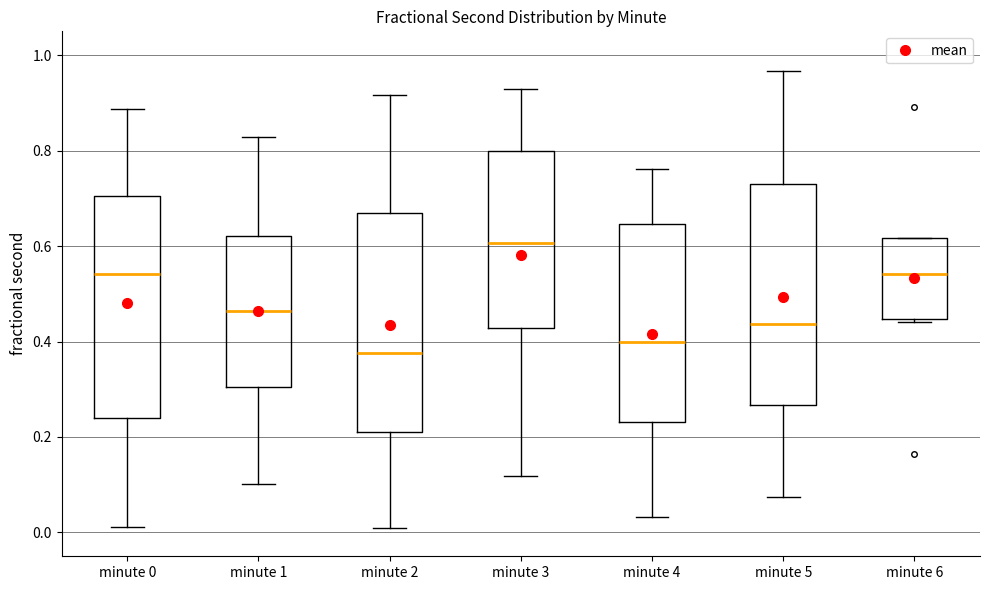

Reading left to right, read every box against the y-axis: the position of its median line, the range the box covers, and the ends of its whiskers. The values are not printed on the chart, so give them approximately, as read against the axis.

minute 0: median 0.54, box 0.24 to 0.70, whiskers 0.02 to 0.88
minute 1: median 0.46, box 0.30 to 0.62, whiskers 0.10 to 0.82
minute 2: median 0.38, box 0.22 to 0.68, whiskers 0.00 to 0.92
minute 3: median 0.60, box 0.42 to 0.80, whiskers 0.12 to 0.94
minute 4: median 0.40, box 0.24 to 0.64, whiskers 0.04 to 0.76
minute 5: median 0.44, box 0.26 to 0.74, whiskers 0.08 to 0.96
minute 6: median 0.54, box 0.44 to 0.62, whiskers 0.44 (just below the box's lower edge) to 0.62